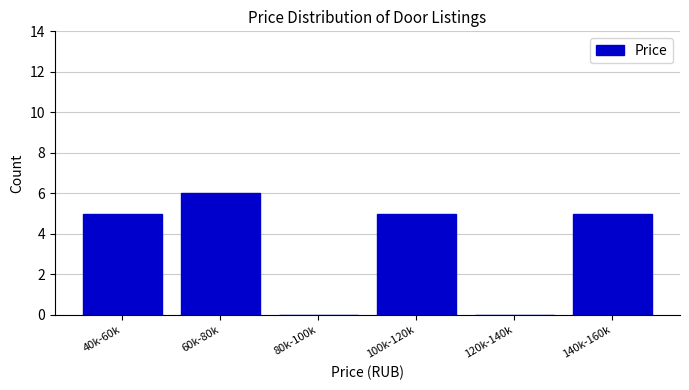

Reading left to right, what are all the values shown in this chart?

40k-60k=5	60k-80k=6	80k-100k=0	100k-120k=5	120k-140k=0	140k-160k=5